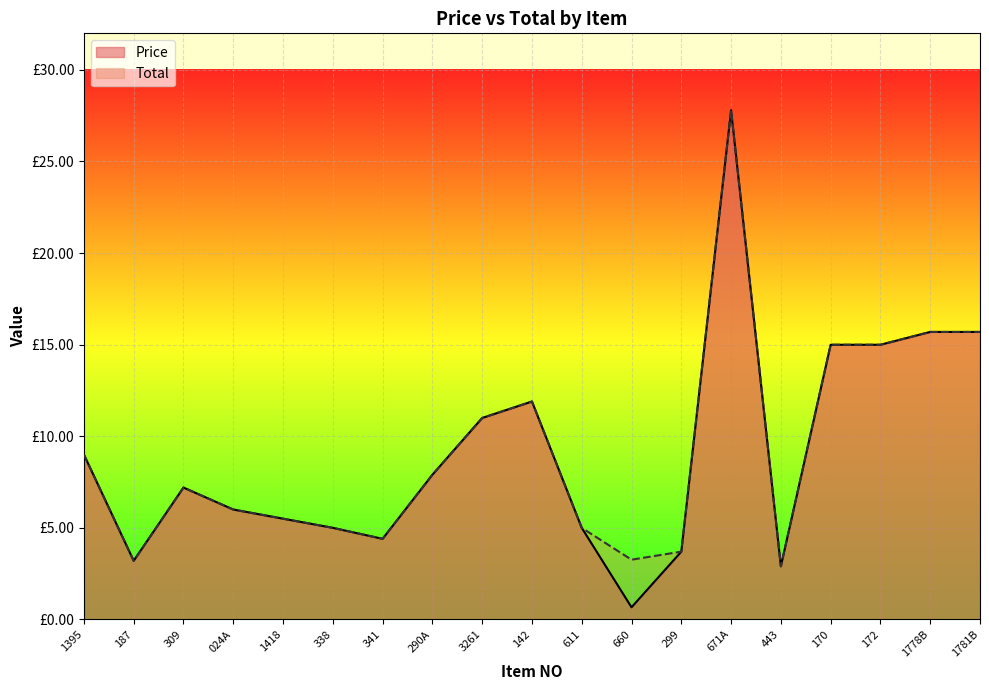

Is it true that Price equals 7.4 at 338?

False